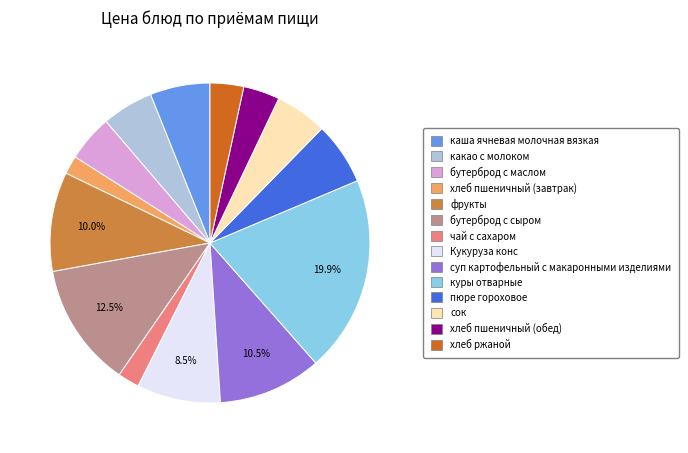

To the nearest percent, what is the combined percentage of чай с сахаром and куры отварные?

22%